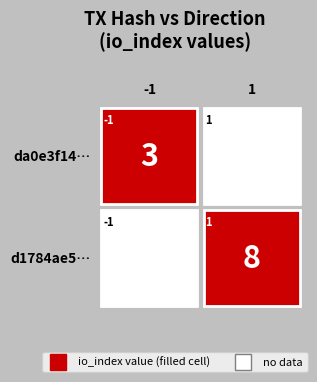

The d1784ae557eb3348d9b922288f4204b16810f73 series shows 11 at io_index. True or false?

False